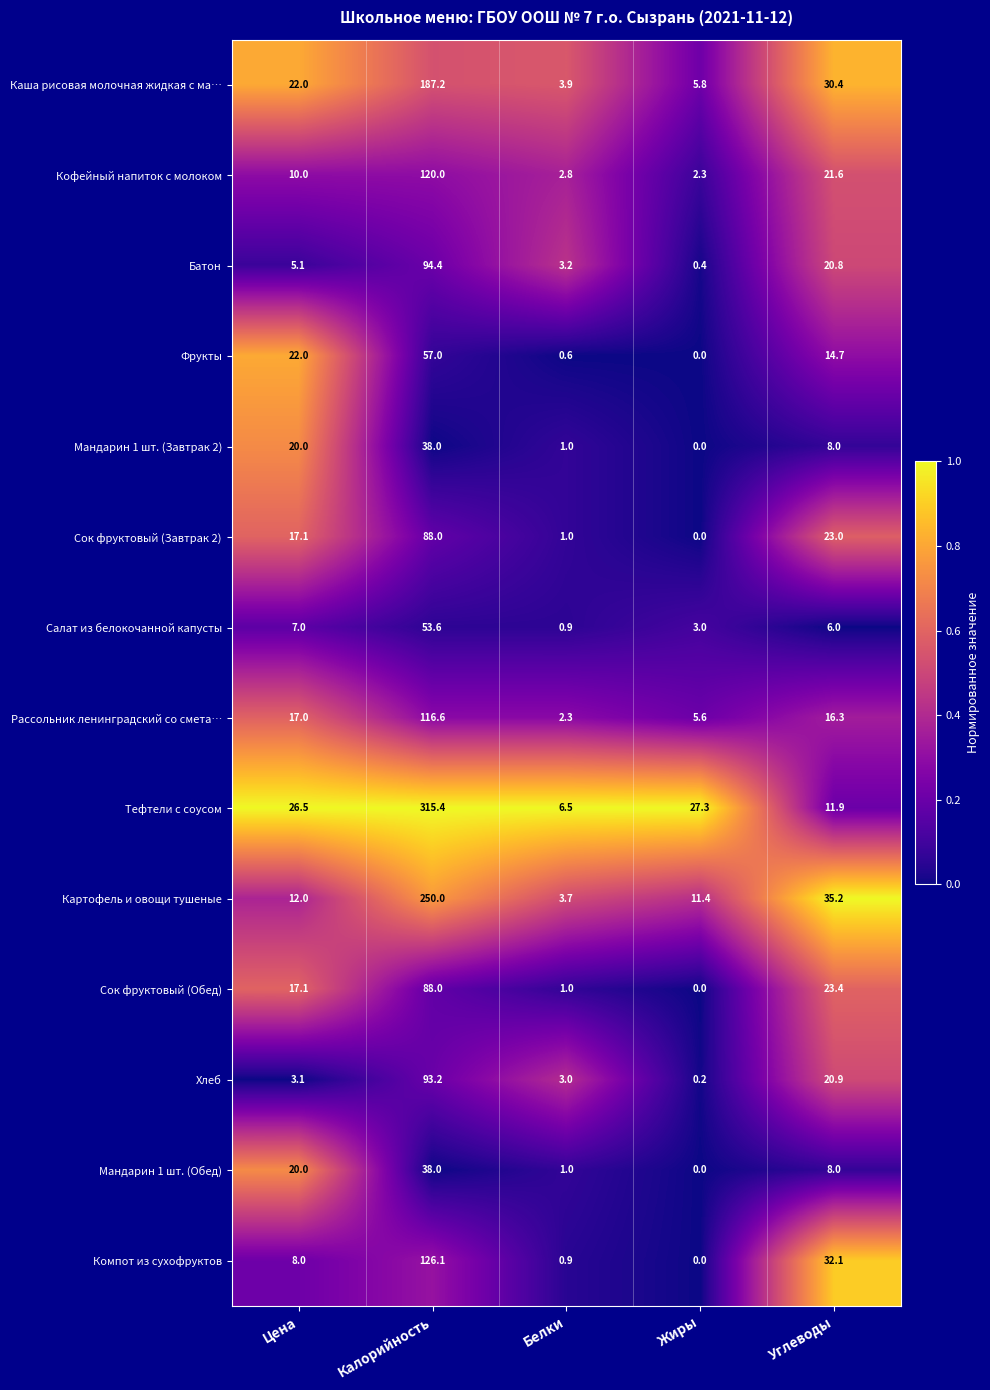

Which series has the widest spread of values?

Тефтели с соусом